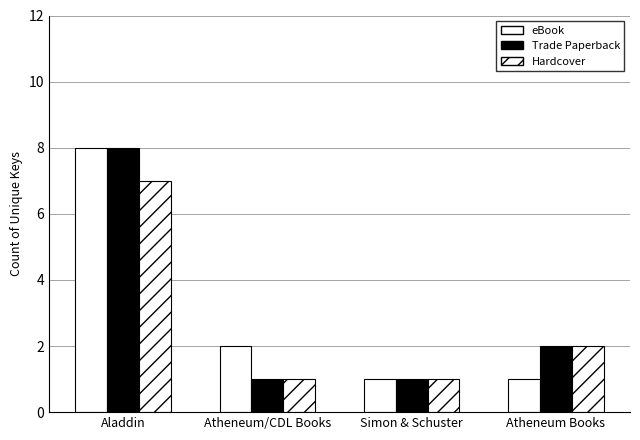

How many data points in Hardcover are less than 2?

2